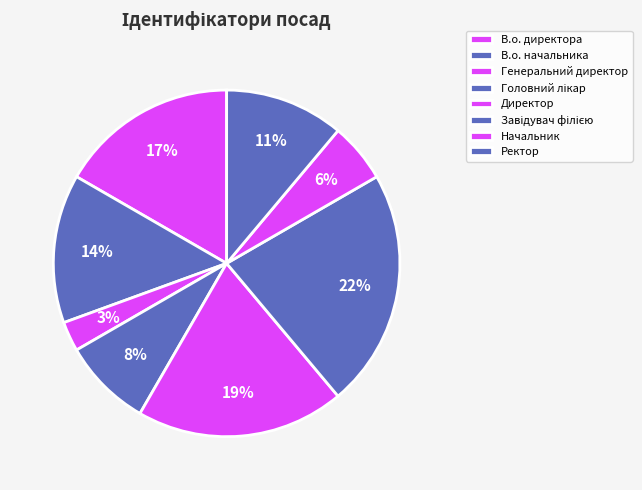

Count the number of slices in the pie.

8